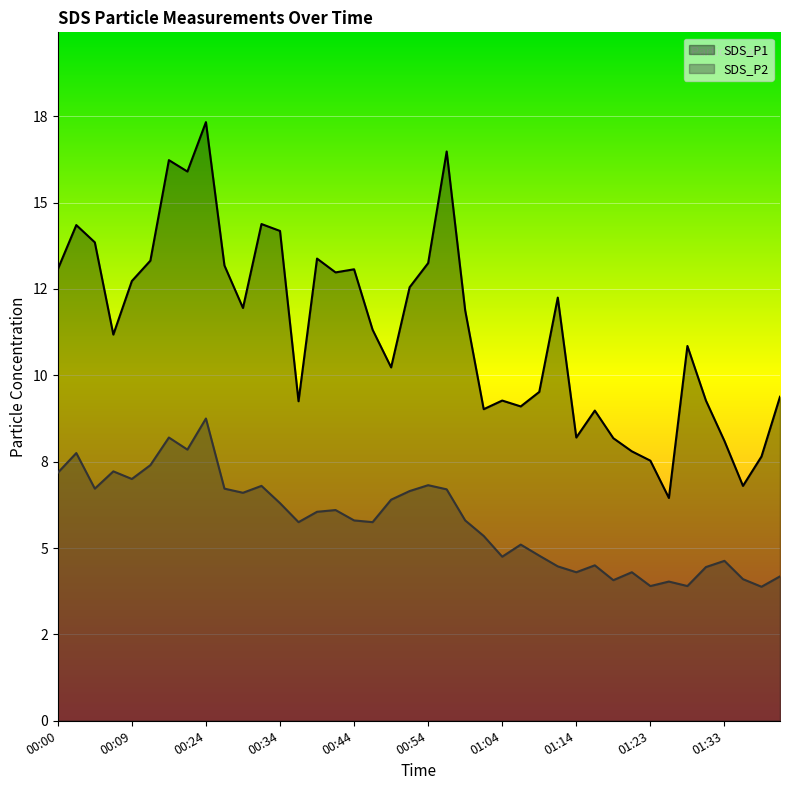

How many interior local valleys does the SDS_P1 series have?

11